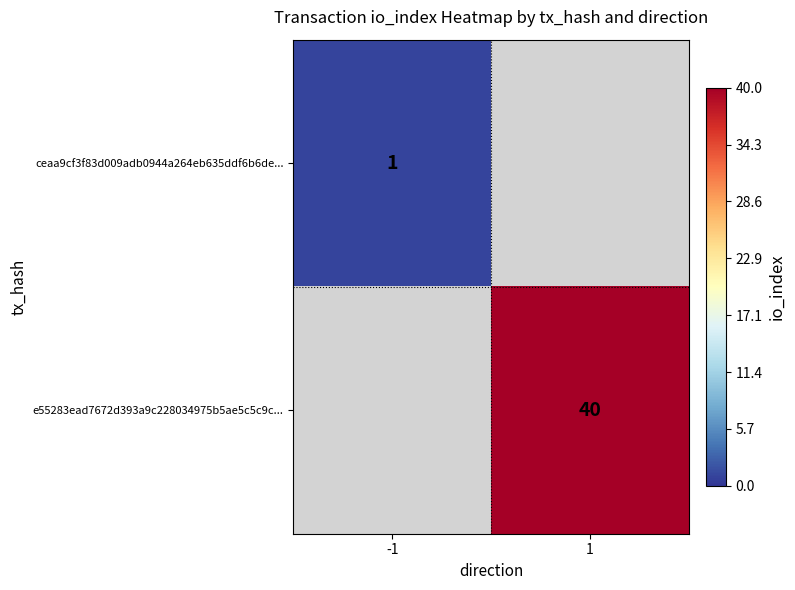

Is the value of e55283ead7672d393a9c228034975b5ae5c5c9c... at 1 greater than the value of ceaa9cf3f83d009adb0944a264eb635ddf6b6de... at -1?

Yes